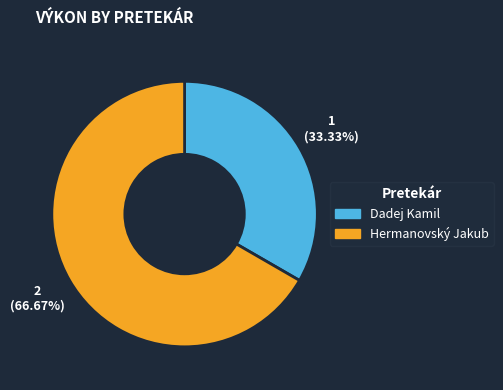

To the nearest percent, what is the combined percentage of Hermanovský Jakub and Dadej Kamil?

100%